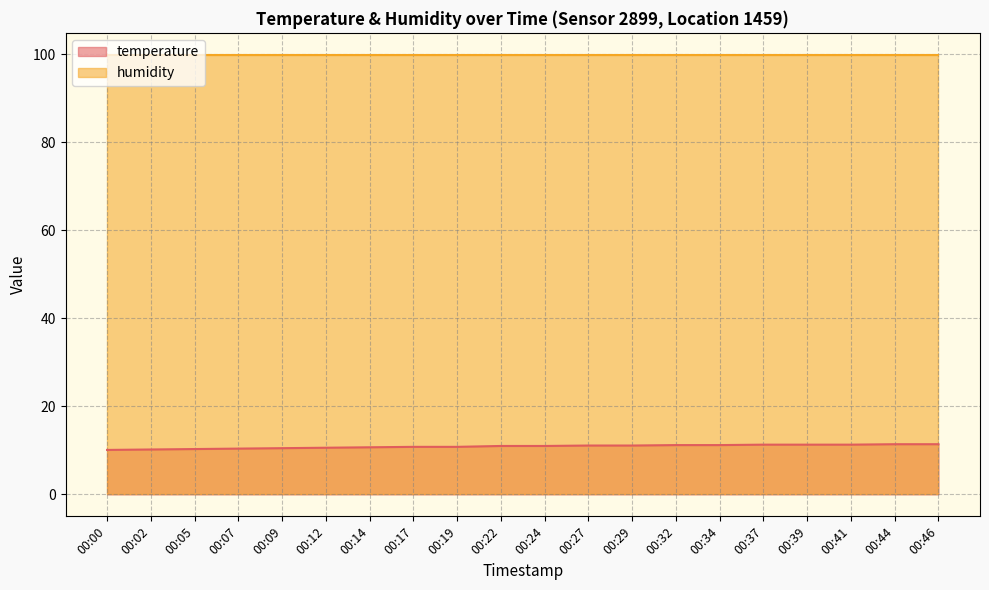

True or false: the data has more than 0 interior local peaks.

False